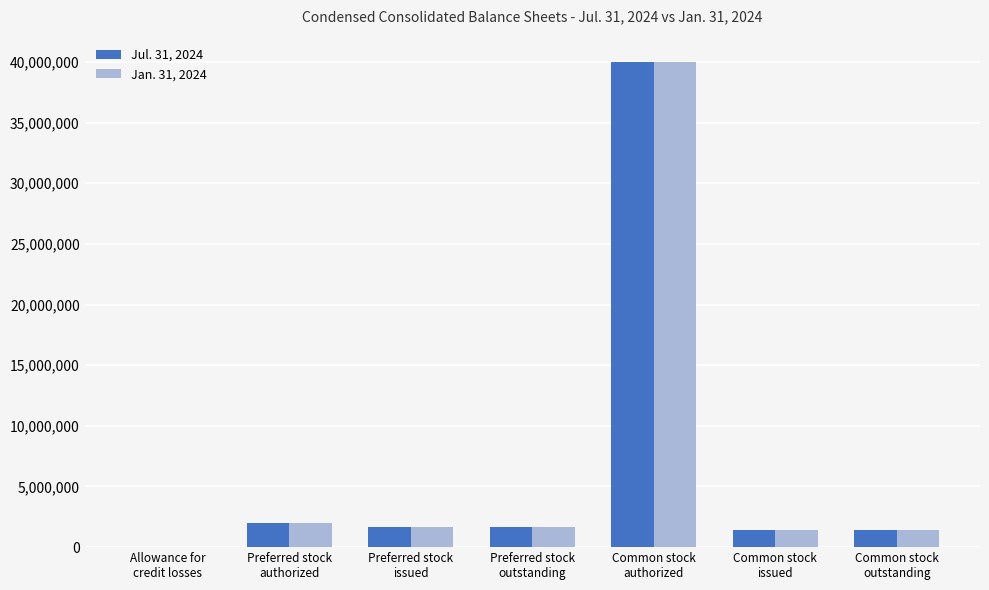

What is the maximum value shown in the chart?

40000000